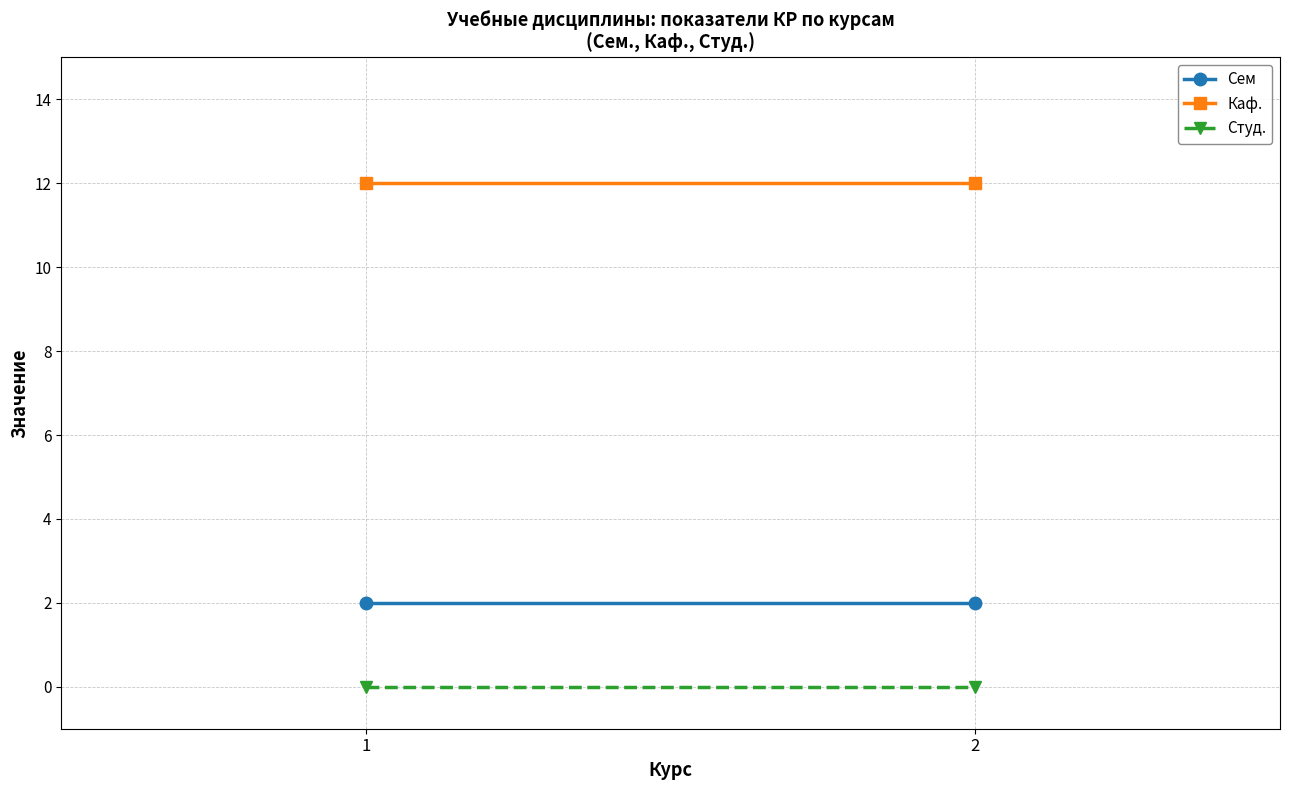

At how many categories does at least one series exceed 1?

2